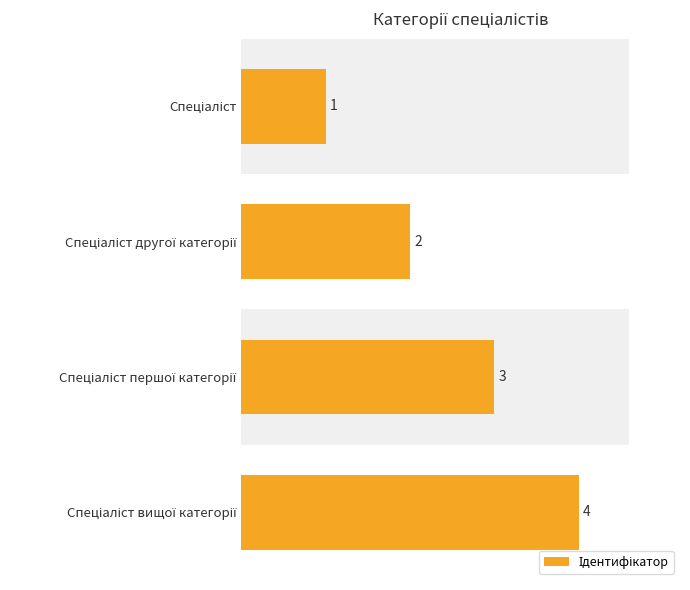

Count the number of values greater than 3.

1